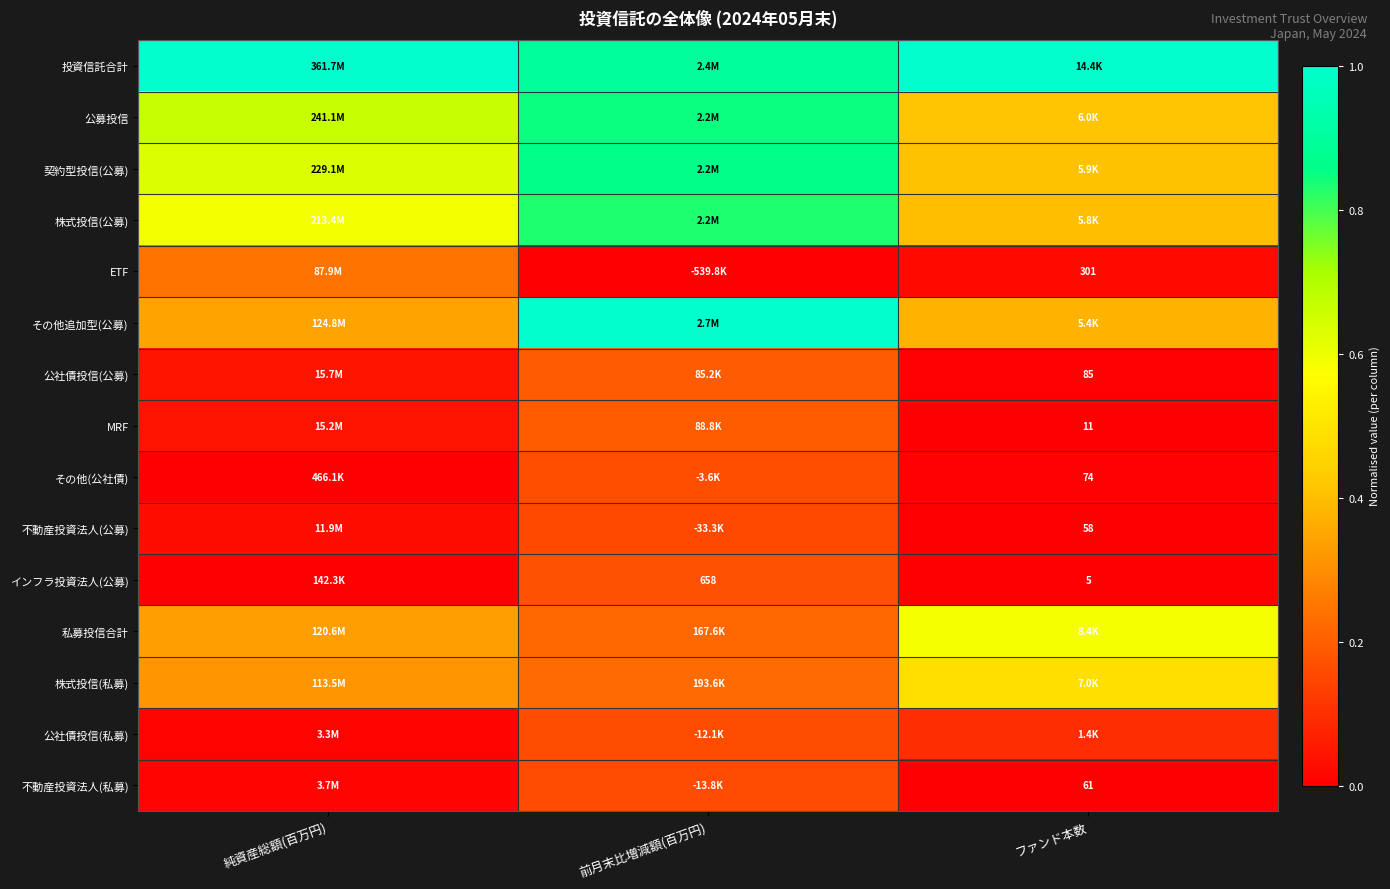

What is the lowest value of the その他追加型(公募) series?

0.3